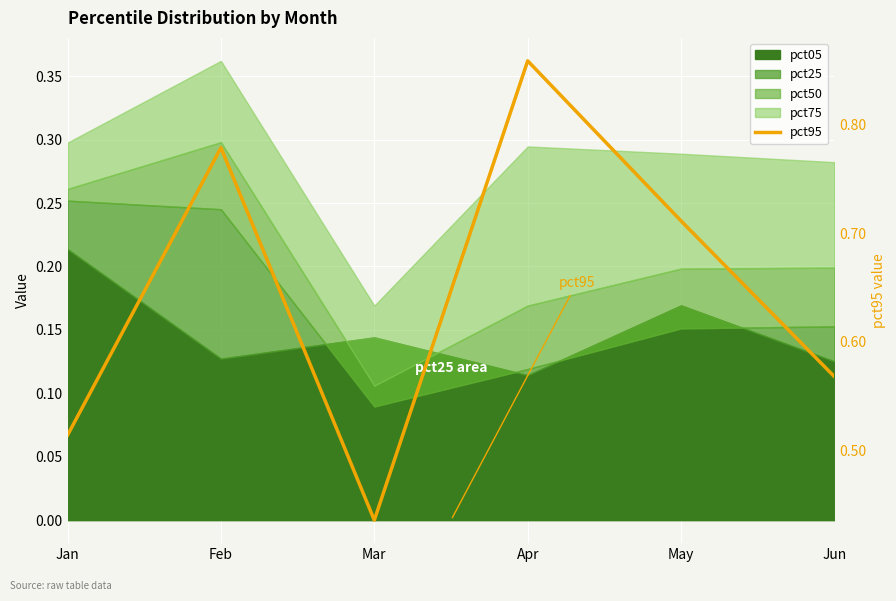

Rank the categories by value from highest to lowest.

Apr, Feb, May, Jun, Jan, Mar